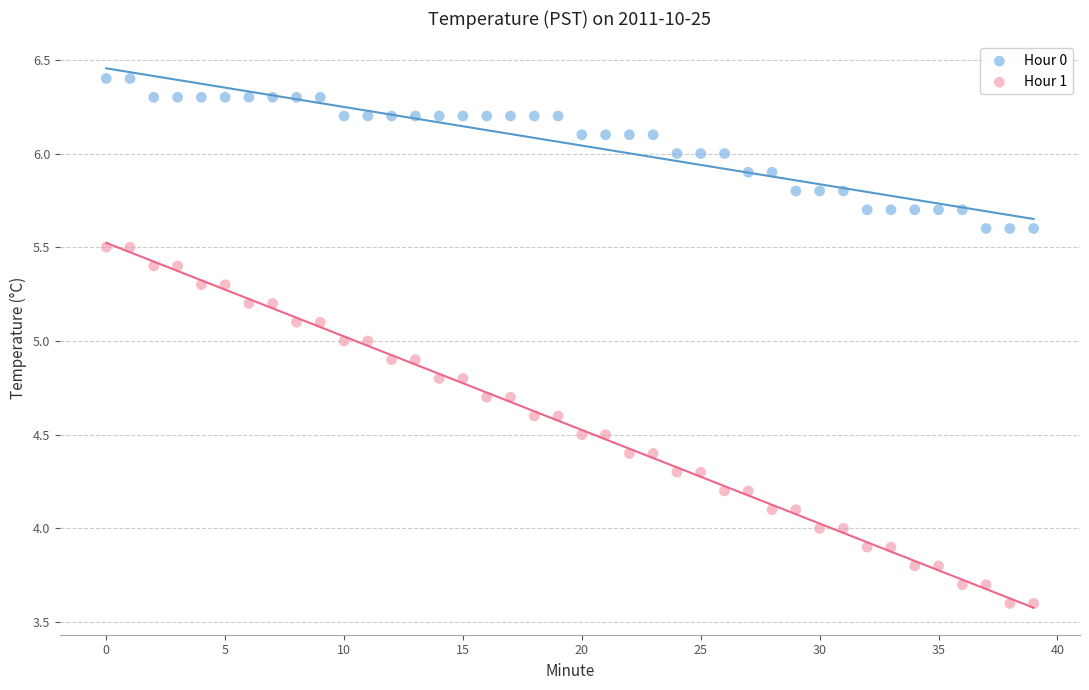

Across all data points, what is the range of Y values (max minus min)?

2.8